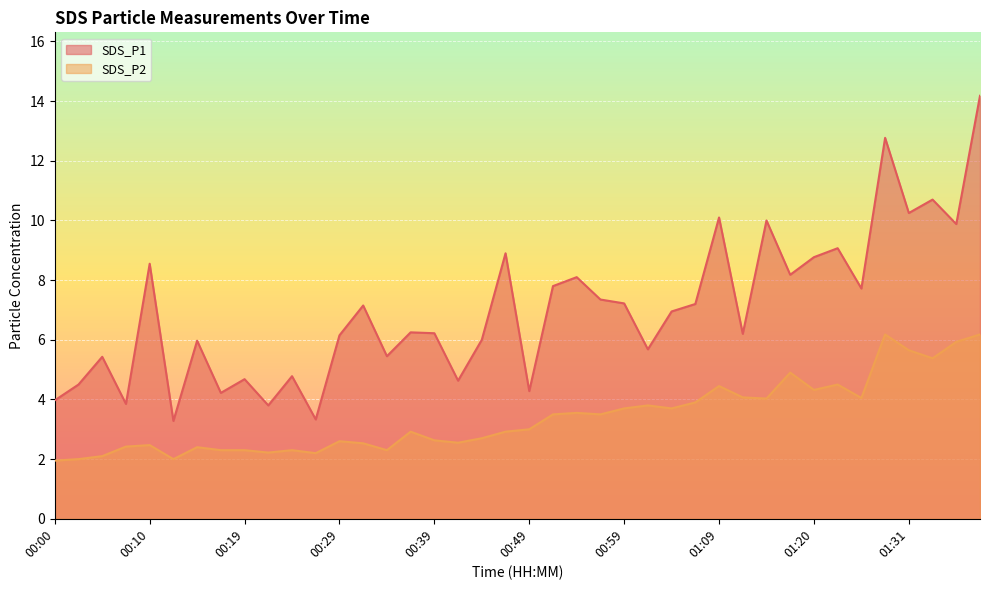

What is the label of the 38th point from the right?

00:05